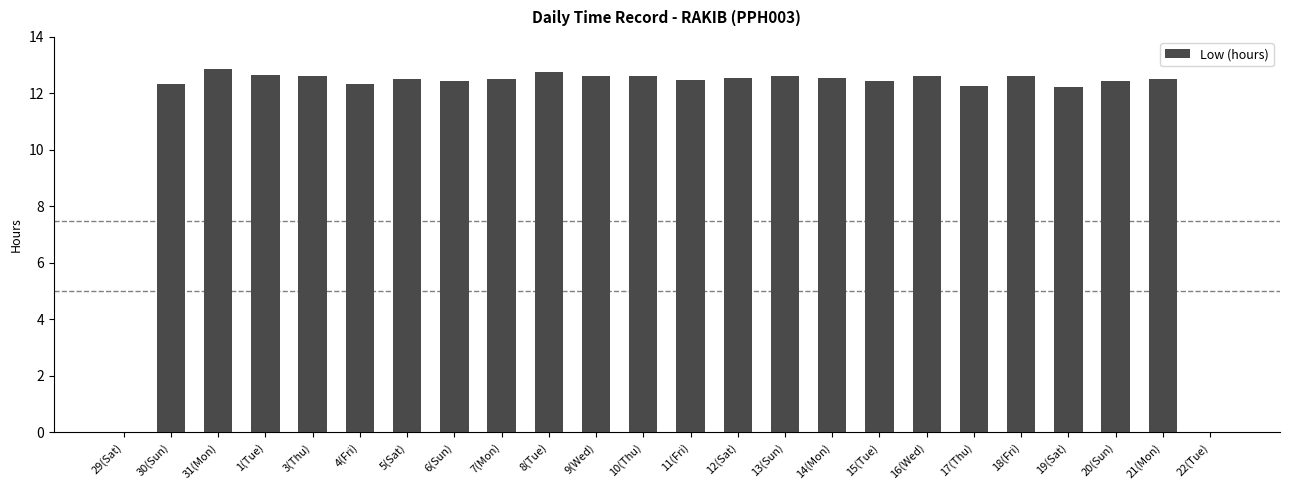

What is the greatest value displayed?

12.9